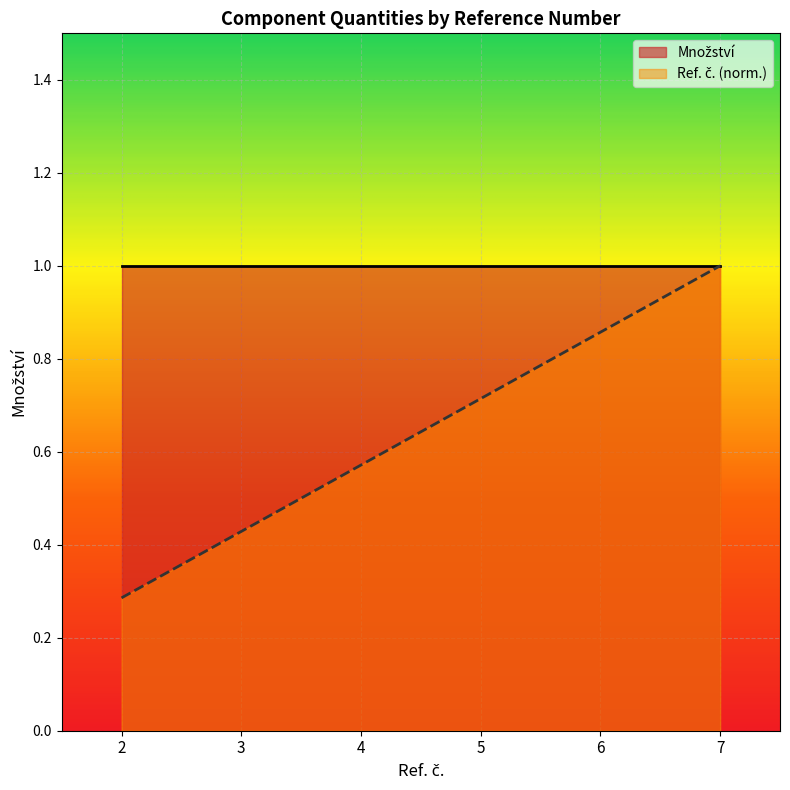

Is it true that the value at 6 is 0.3?

False